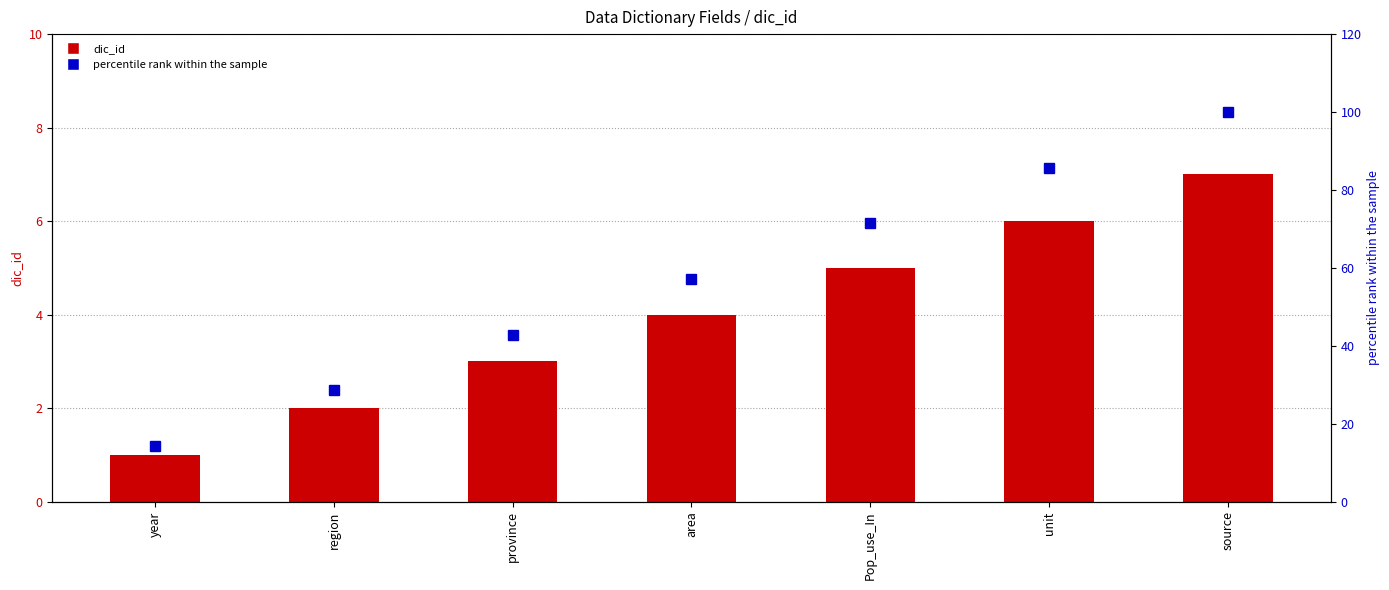

Which series changed the most between province and Pop_use_In?

percentile rank within the sample